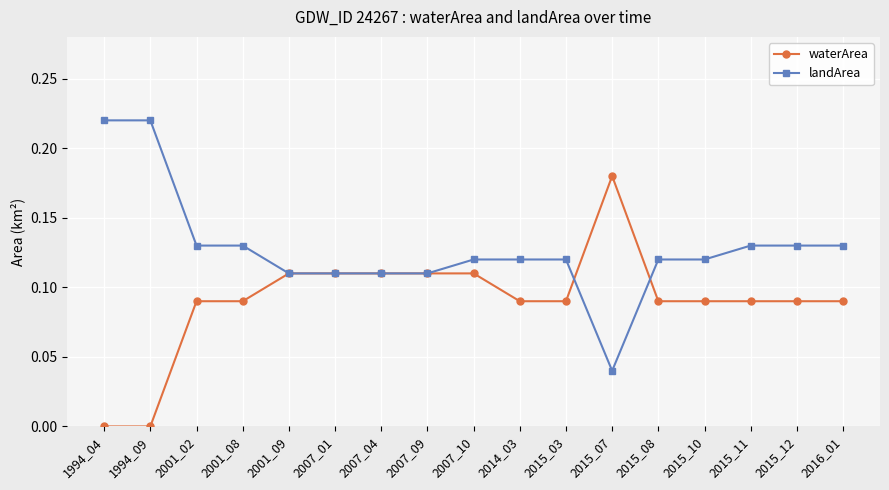

Is it true that landArea equals 0.2 at 2016_01?

False